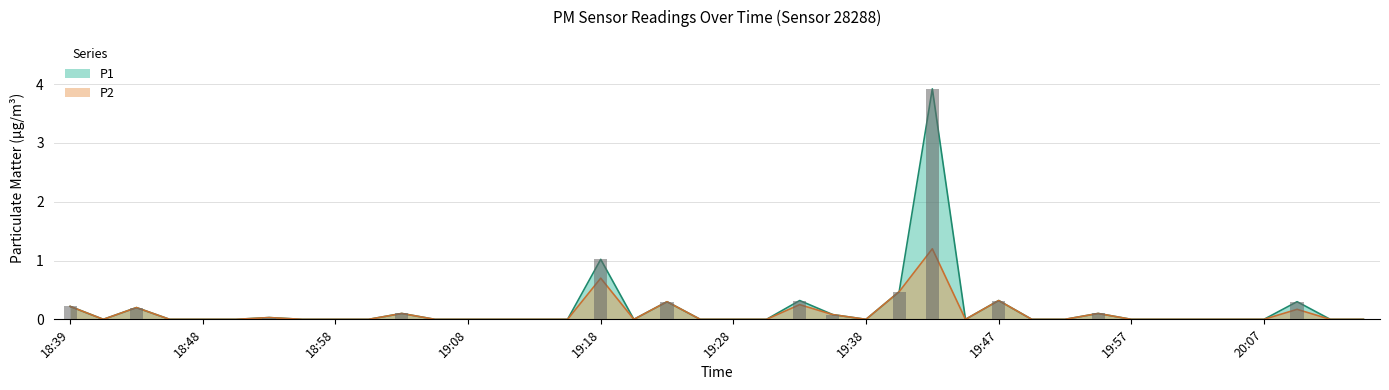

At which label is P2 closest to 0?

18:41